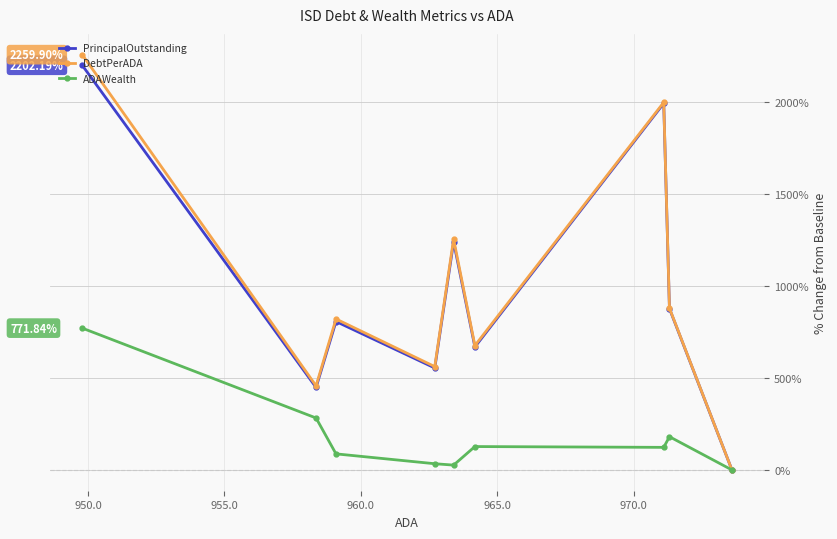

What are all the series names shown in the legend?

PrincipalOutstanding, DebtPerADA, ADAWealth